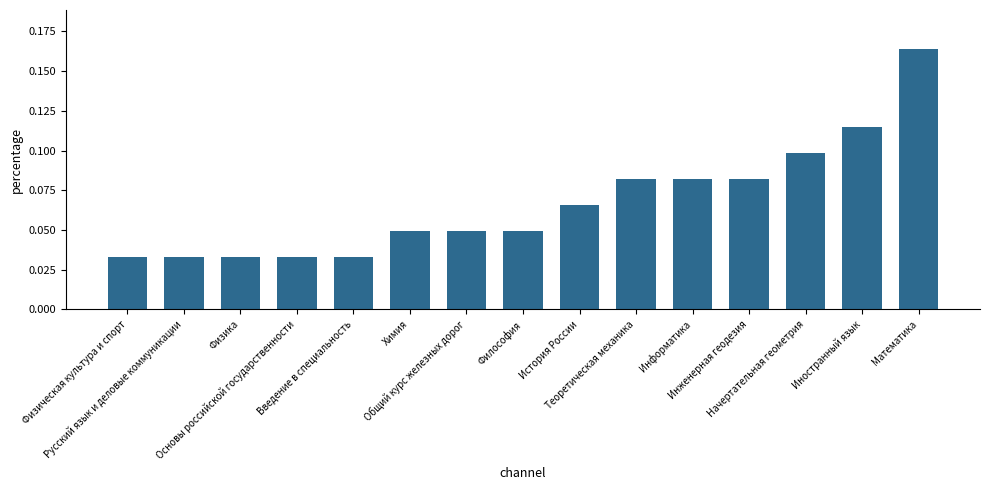

Count the values in the range 0 to 1.

15